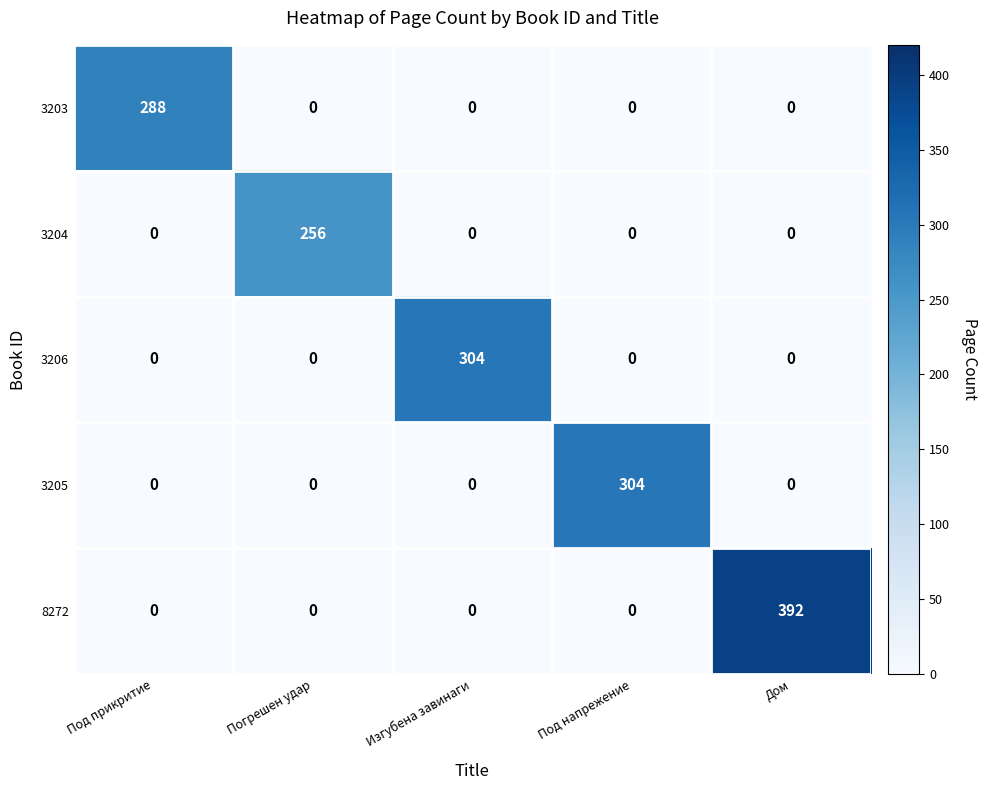

What is the difference between the 3205 values at Под напрежение and Погрешен удар?

304